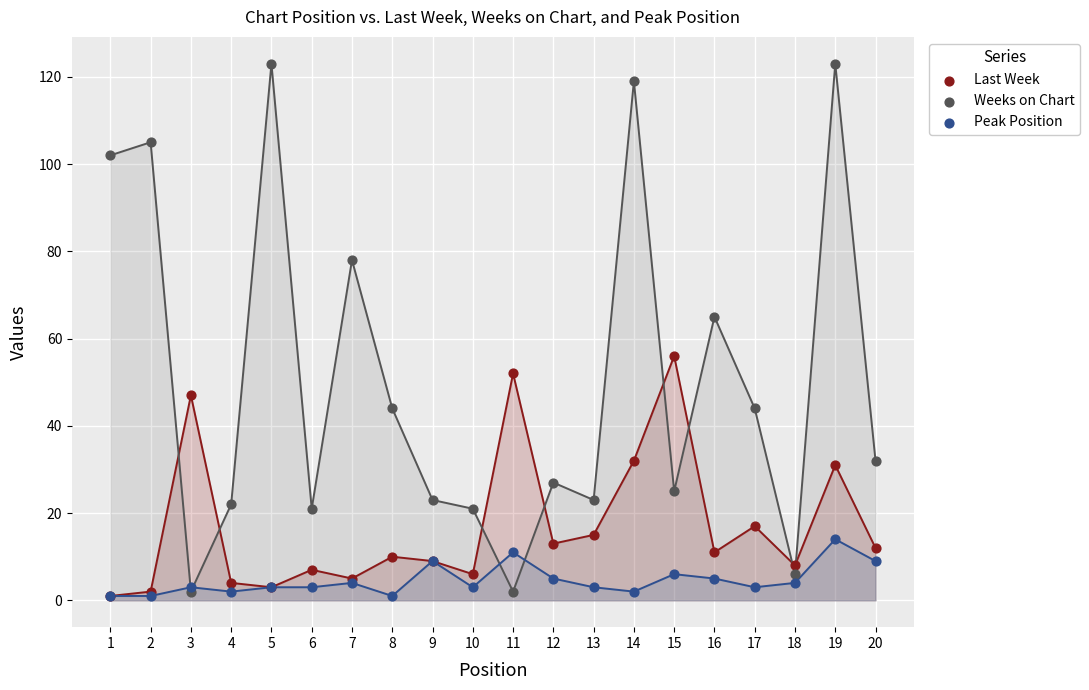

Across all series, what Y value is closest to 62?

65